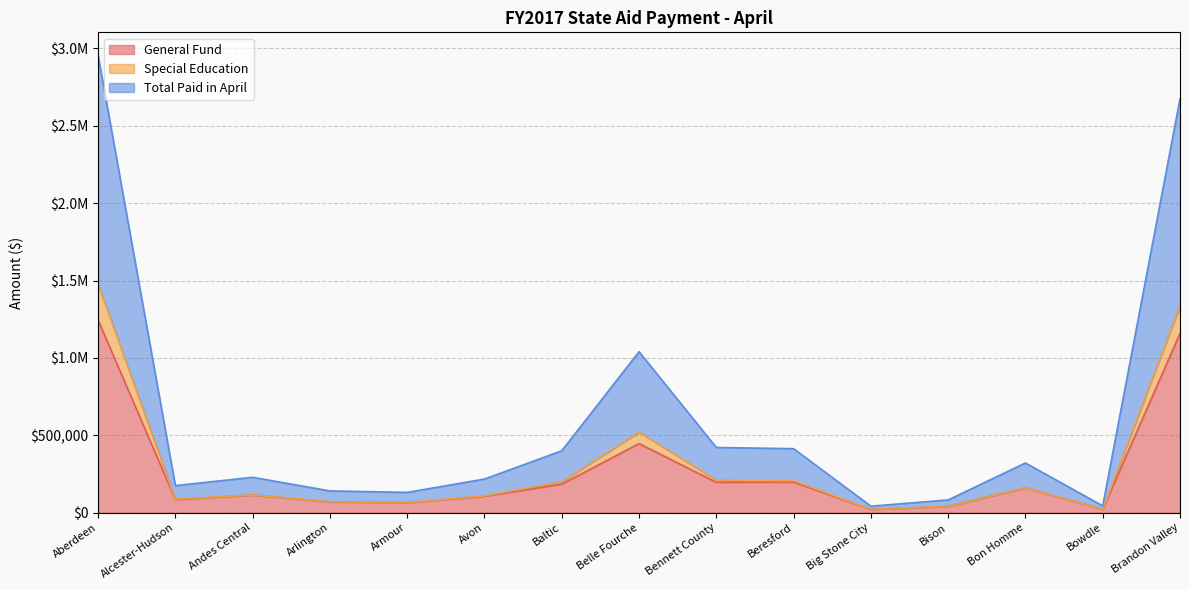

In Total Paid in April, how many points are lower than both neighbors (excluding endpoints)?

4